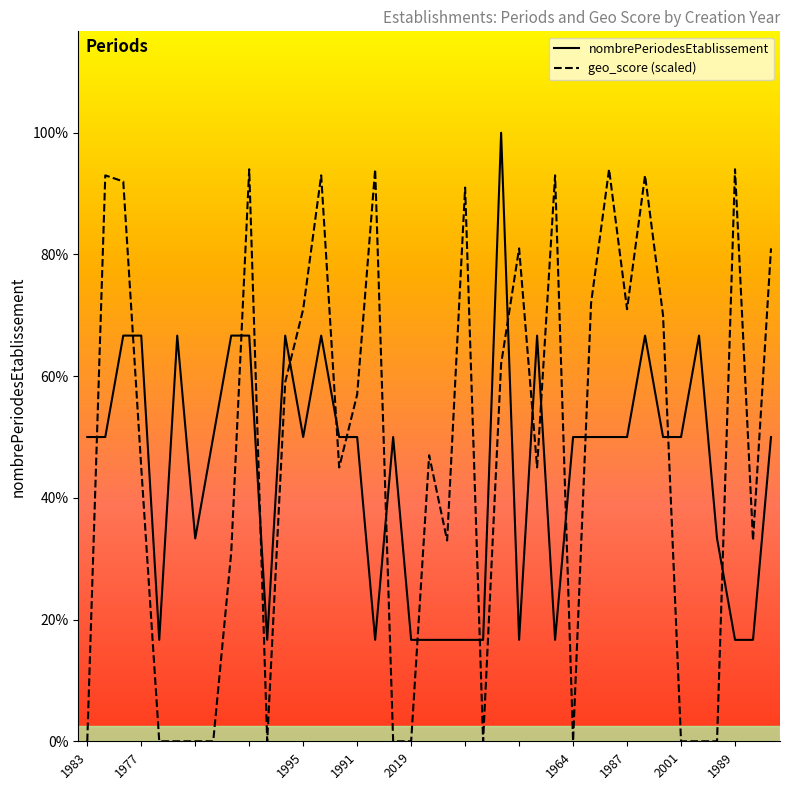

Rank the series by their average value, from lowest to highest.

nombrePeriodesEtablissement, geo_score